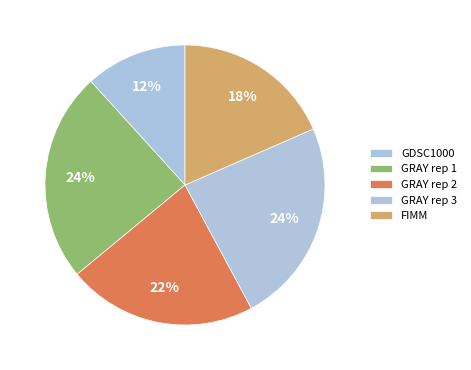

Count the number of slices in the pie.

5